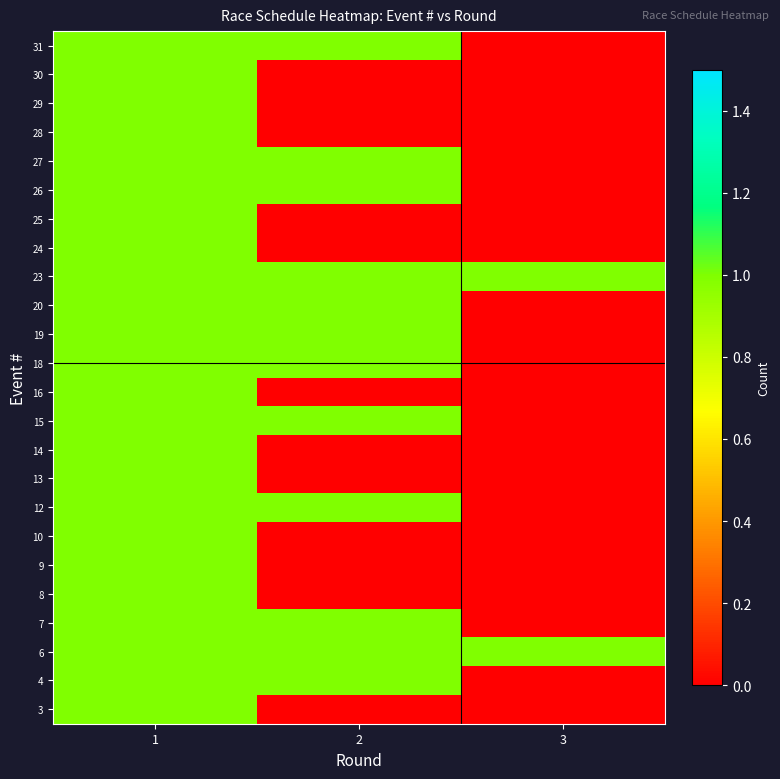

Between 3 and 2, which is larger?

3